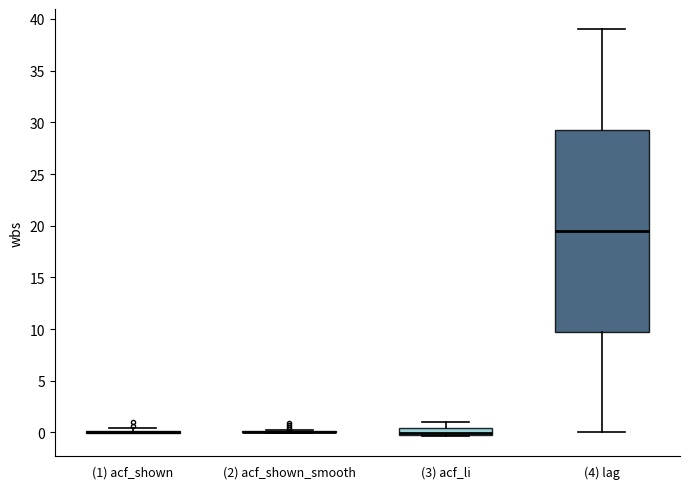

Comparing the boxes themselves (not the whiskers), which one is the tallest?

(4) lag